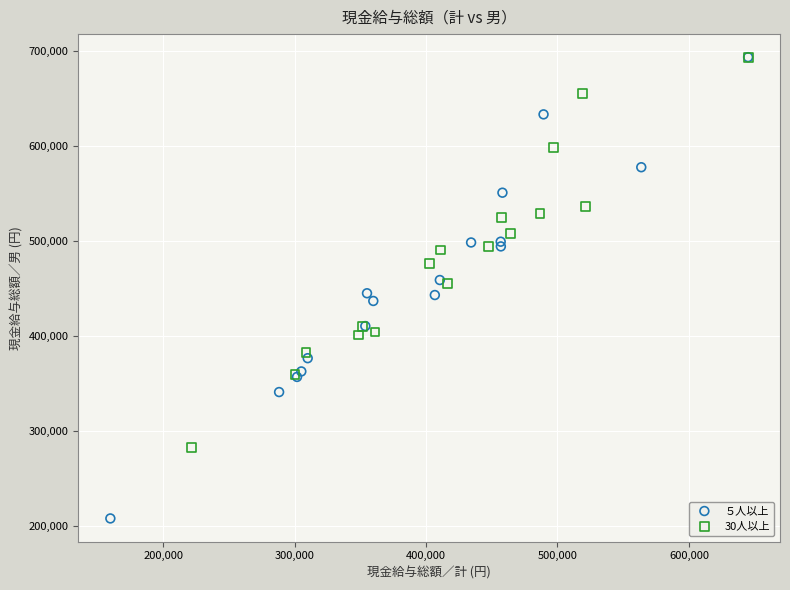

Which series reaches the minimum Y coordinate?

５人以上